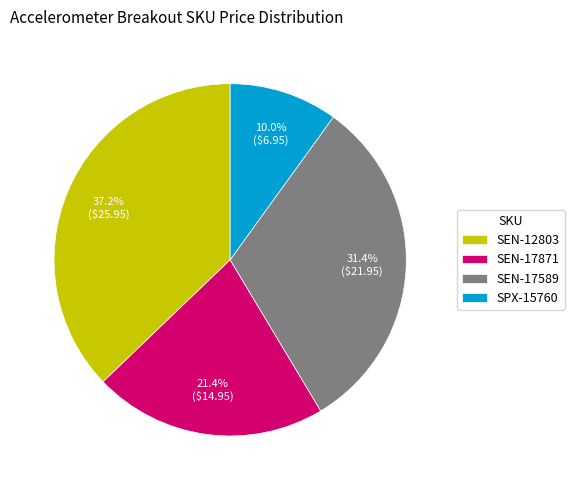

Between SEN-12803 and SEN-17589, which is larger?

SEN-12803